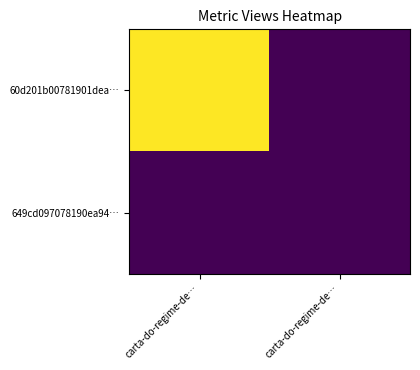

Reading right to left, list all the values displayed in this chart.

60d201b00781901dea…: carta-do-regime-de…=0	carta-do-regime-de…=16
649cd097078190ea94…: carta-do-regime-de…=0	carta-do-regime-de…=0